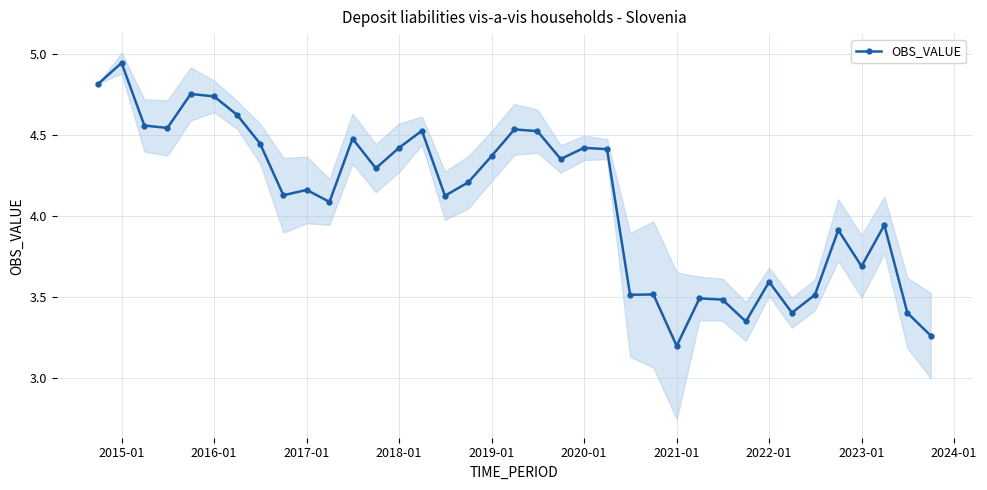

What is the value of the 34th point from the left?

3.7